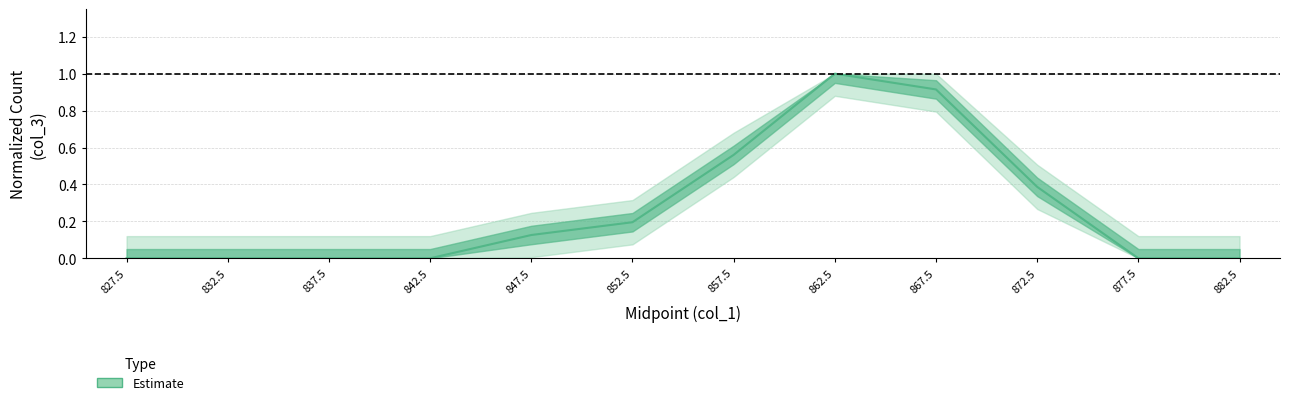

List the labels in order of value, smallest first.

827.5, 832.5, 837.5, 842.5, 877.5, 882.5, 847.5, 852.5, 872.5, 857.5, 867.5, 862.5